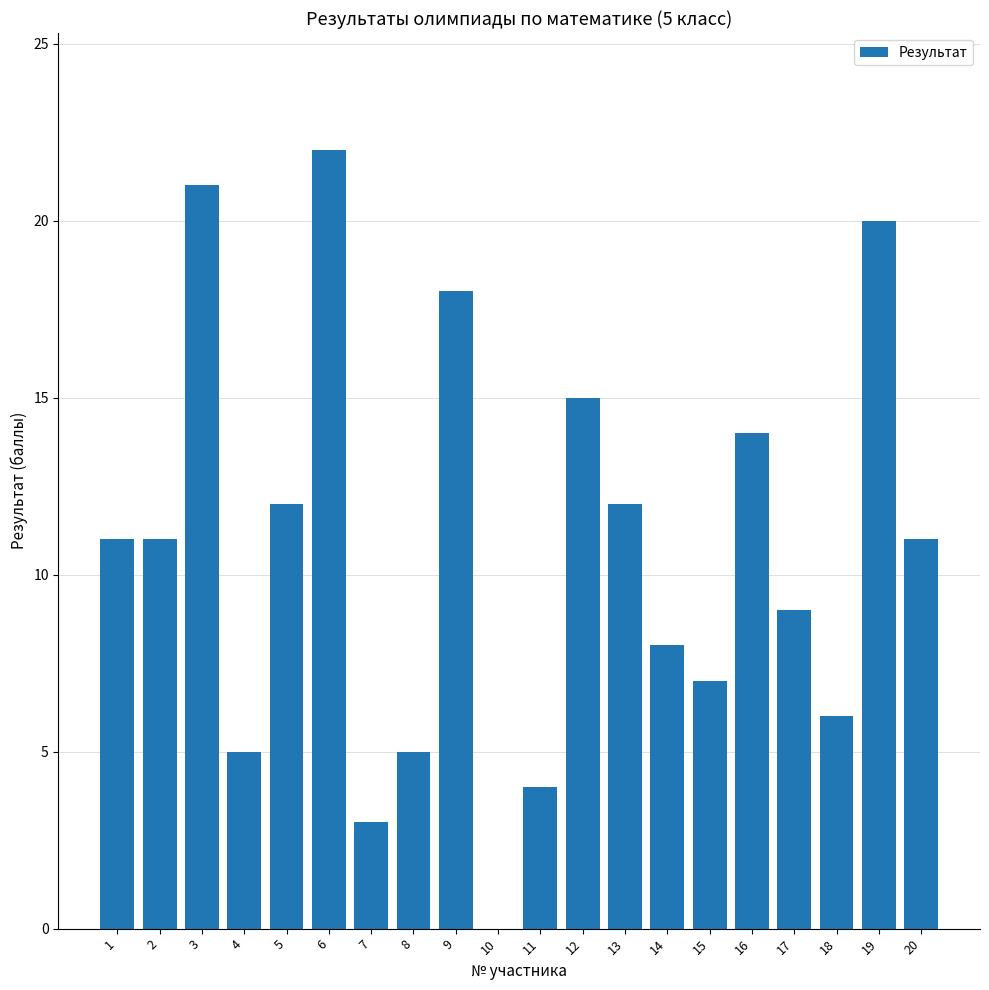

What is the sum of all values?

214